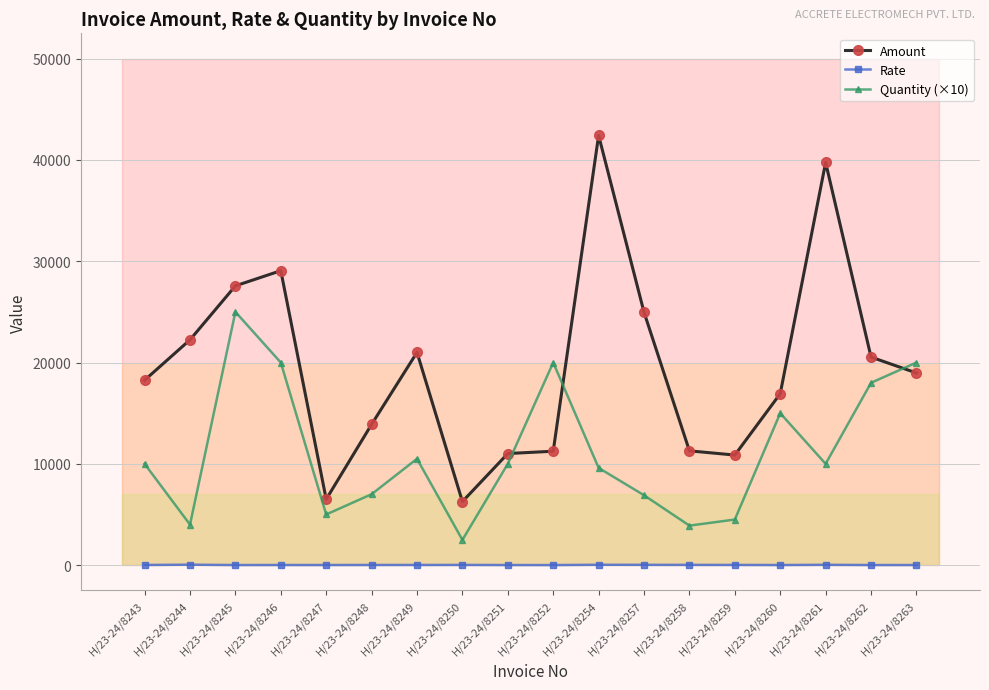

True or false: Quantity (×10) and Rate intersect in this chart.

False